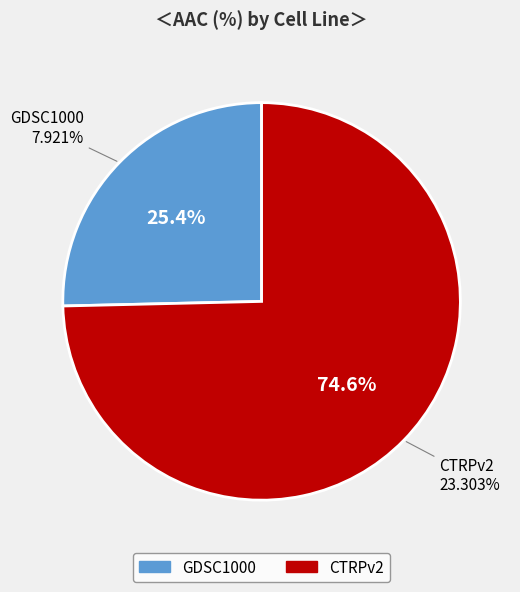

The CTRPv2 slice represents 75% of the pie. True or false?

True